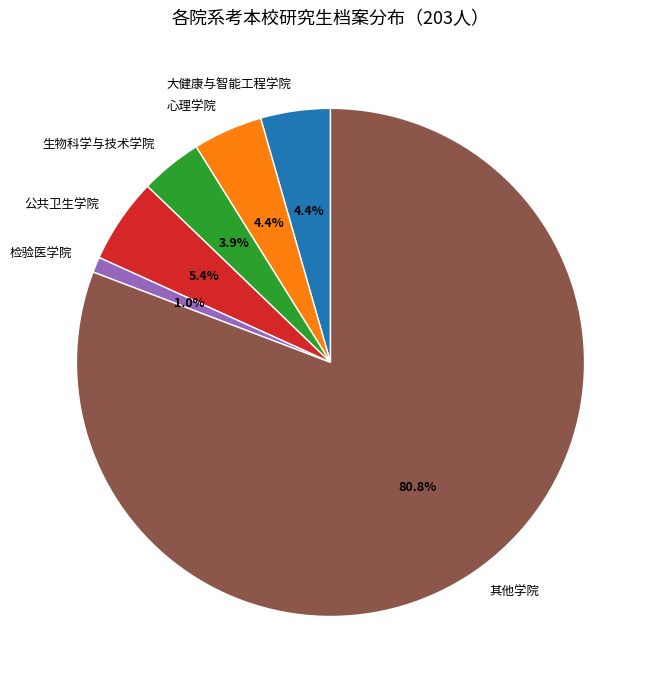

Which category has the smallest portion of the pie?

检验医学院